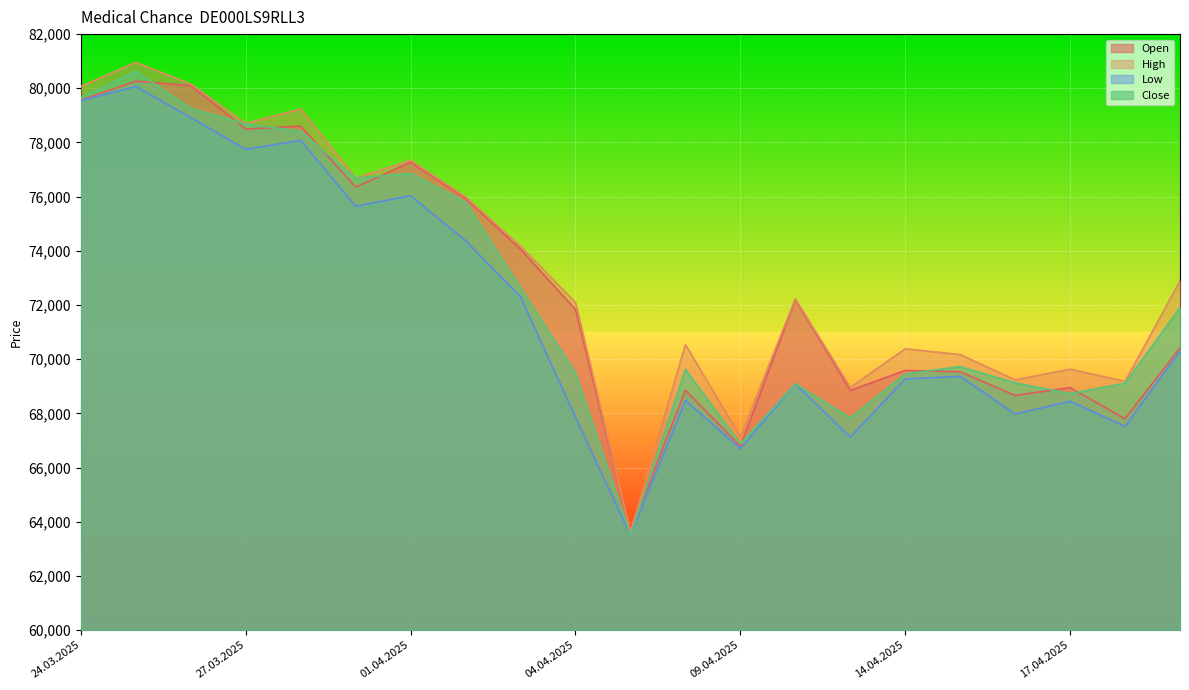

At which label does High first exceed 72230?

24.03.2025